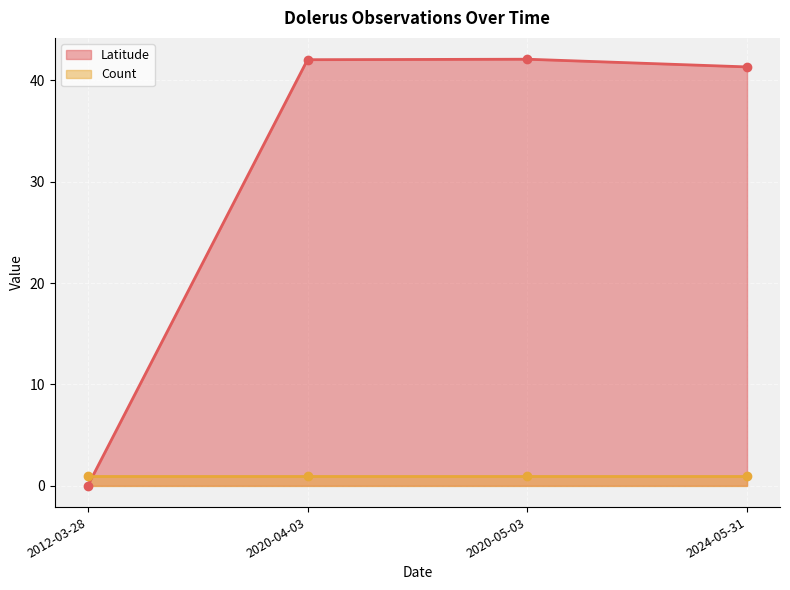

The chart shows a value of 62.2 at 2024-05-31. True or false?

False